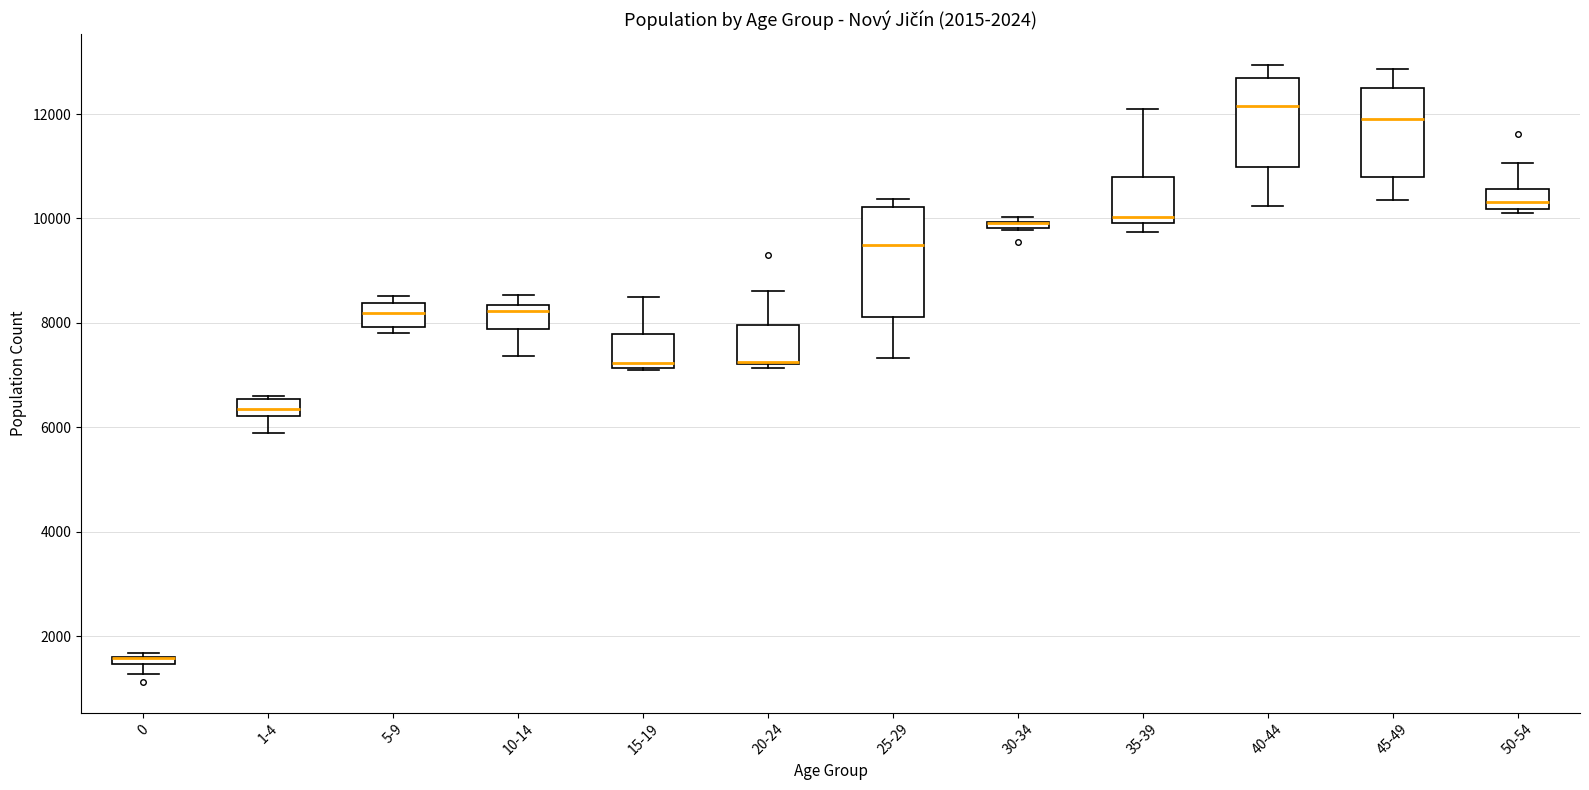

Comparing the boxes themselves (not the whiskers), which one is the tallest?

25-29